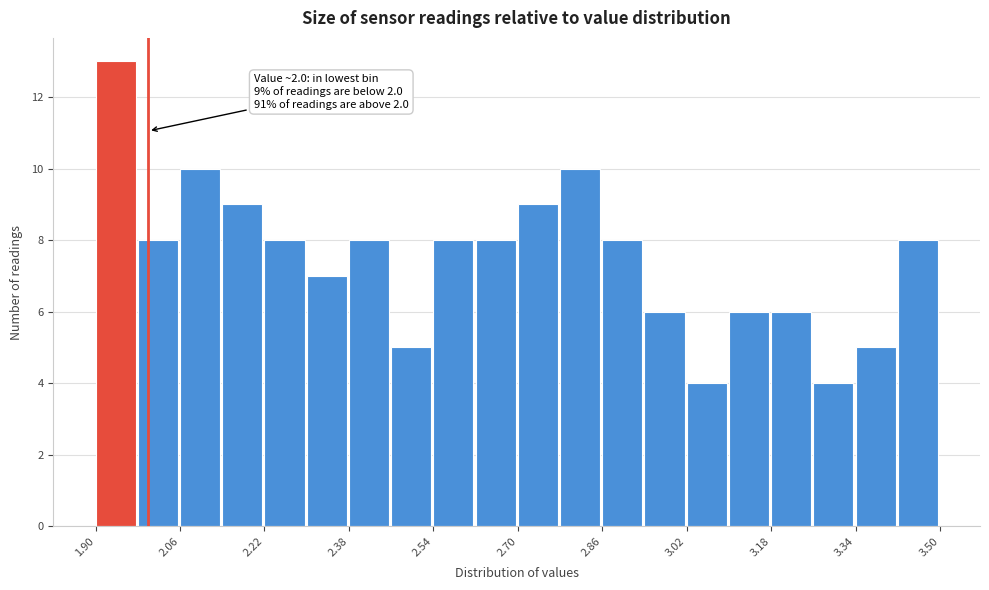

Which range on the x-axis has the tallest bar?

1.90 to 1.98